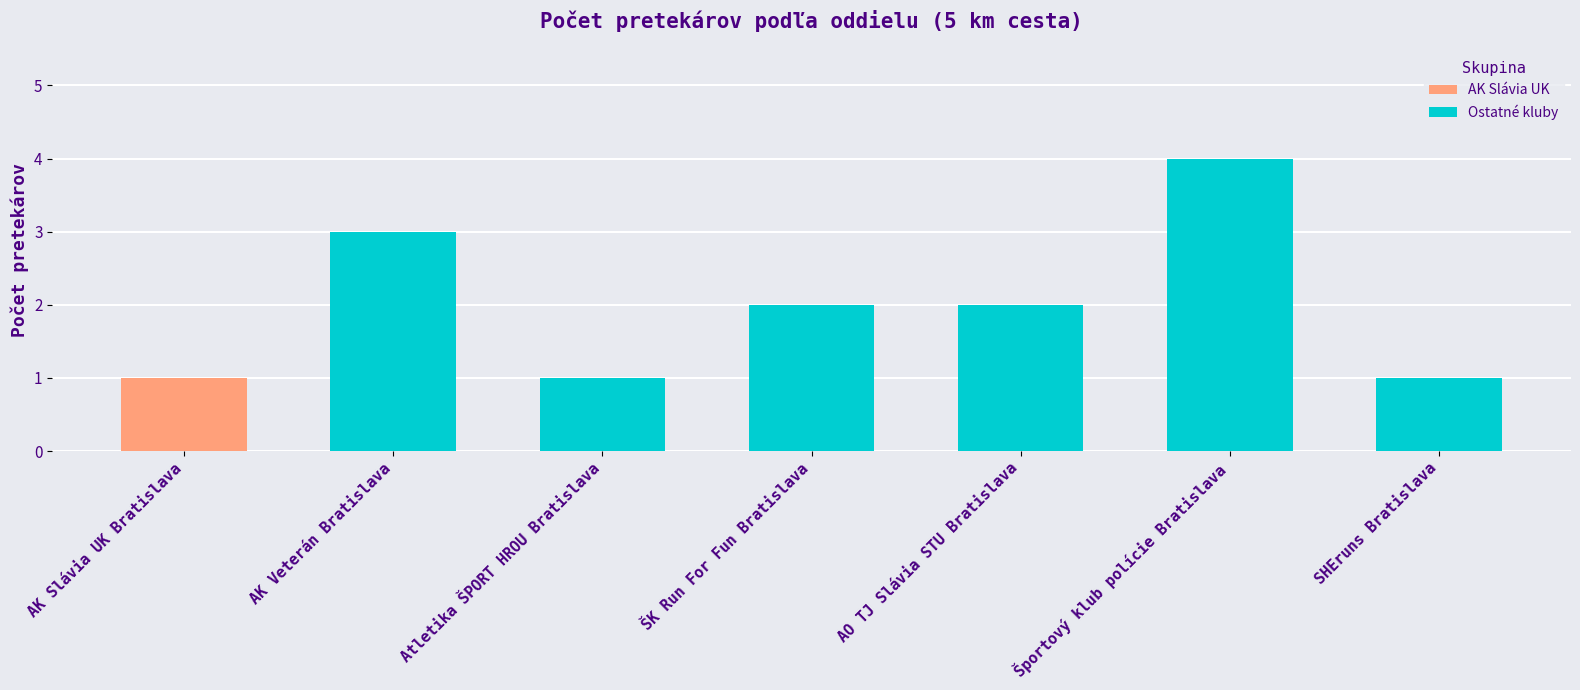

The Ostatné kluby series shows 2 at SHEruns Bratislava. True or false?

False